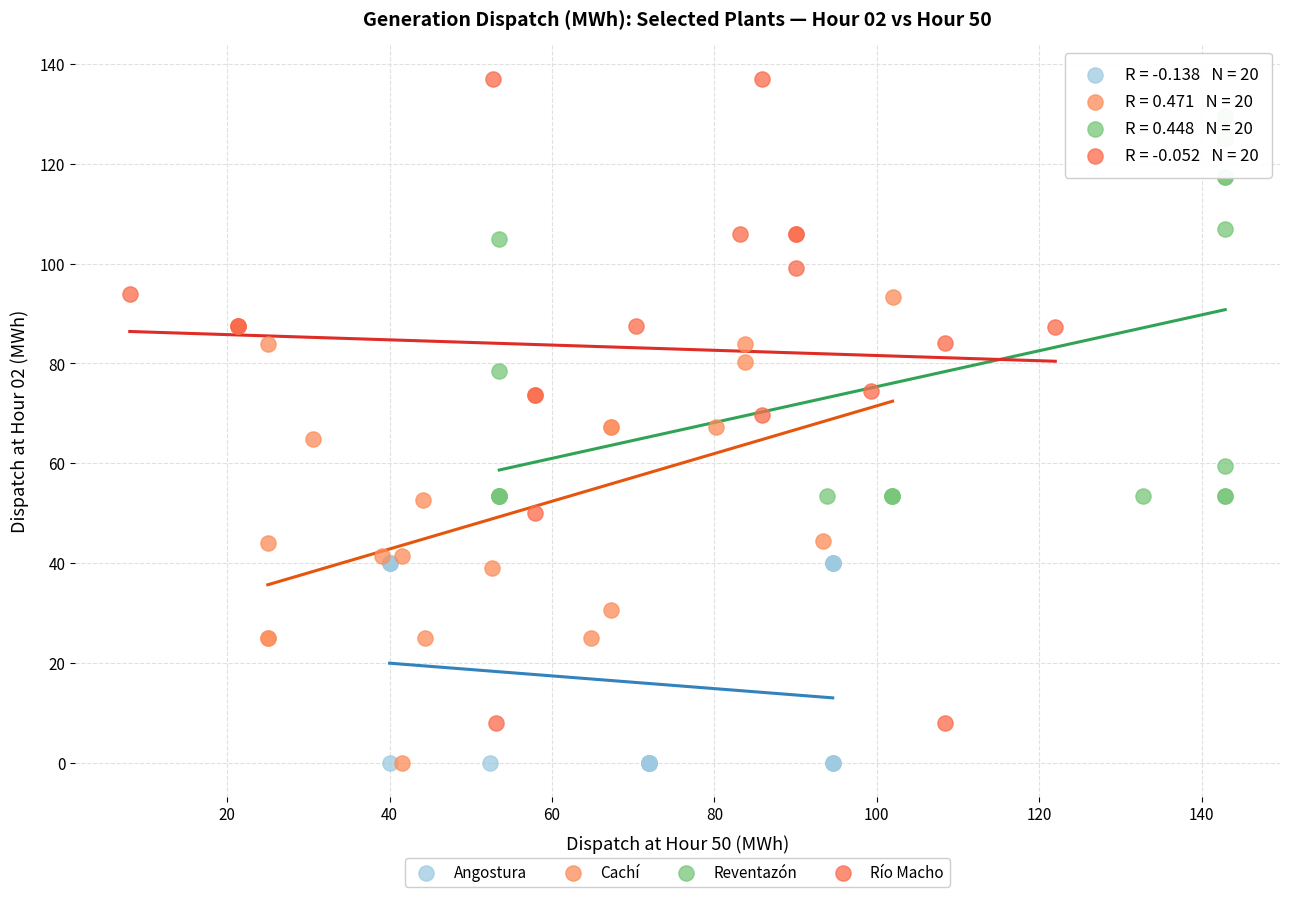

Which series has the largest Y range (max minus min)?

Río Macho